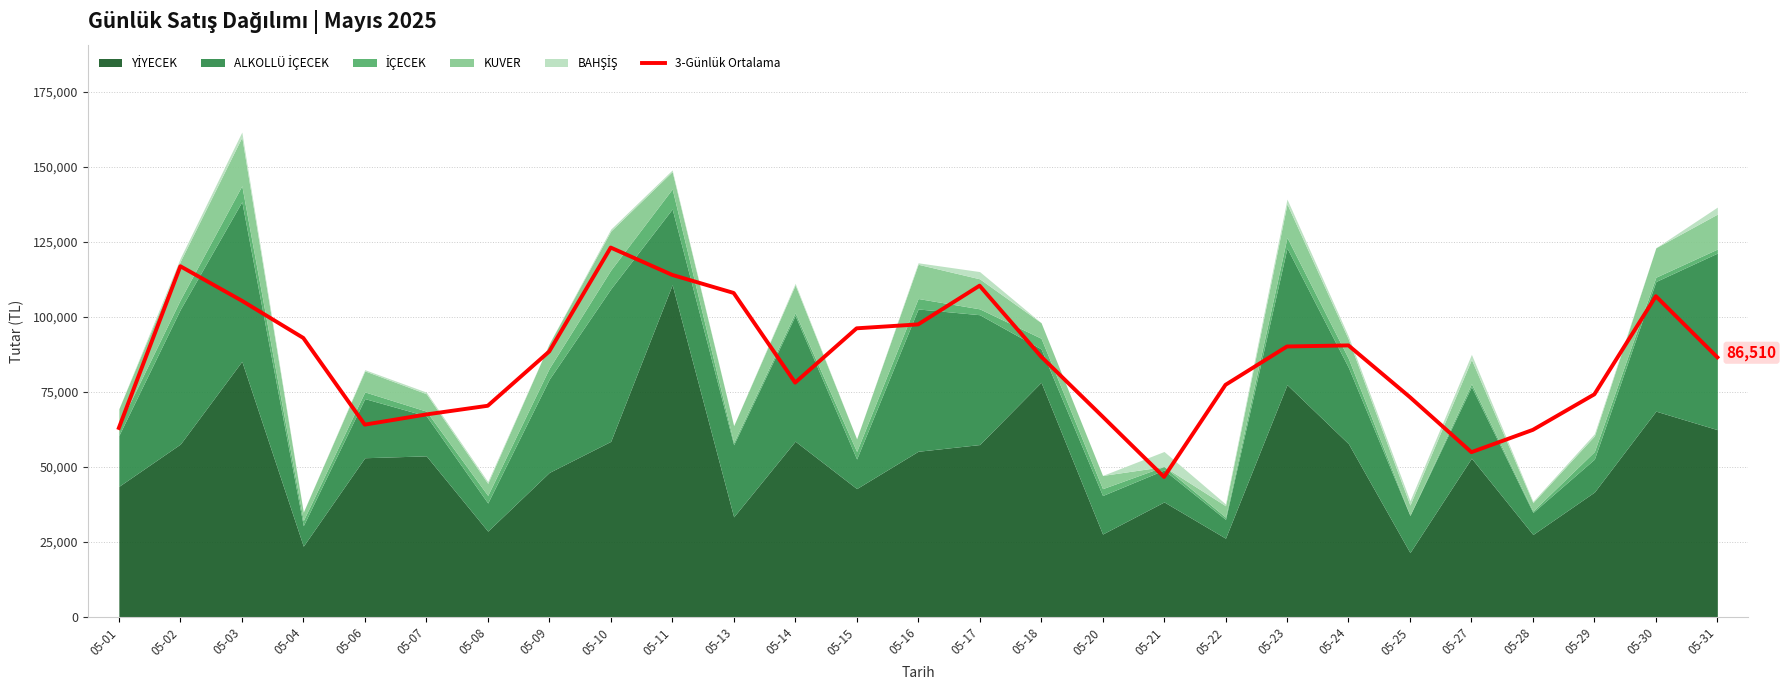

True or false: the data shows 126637.8 at 05-22.

False